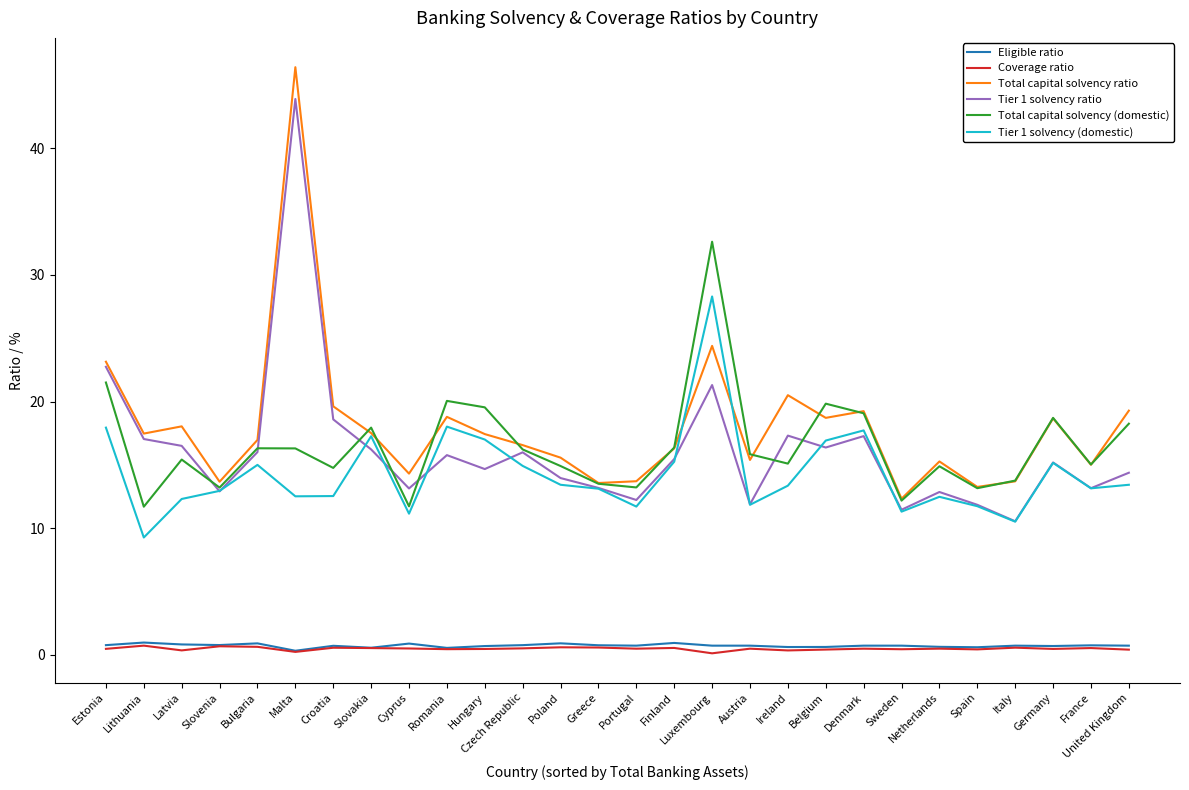

What is the approximate value of Tier 1 solvency (domestic) at Denmark?

17.7